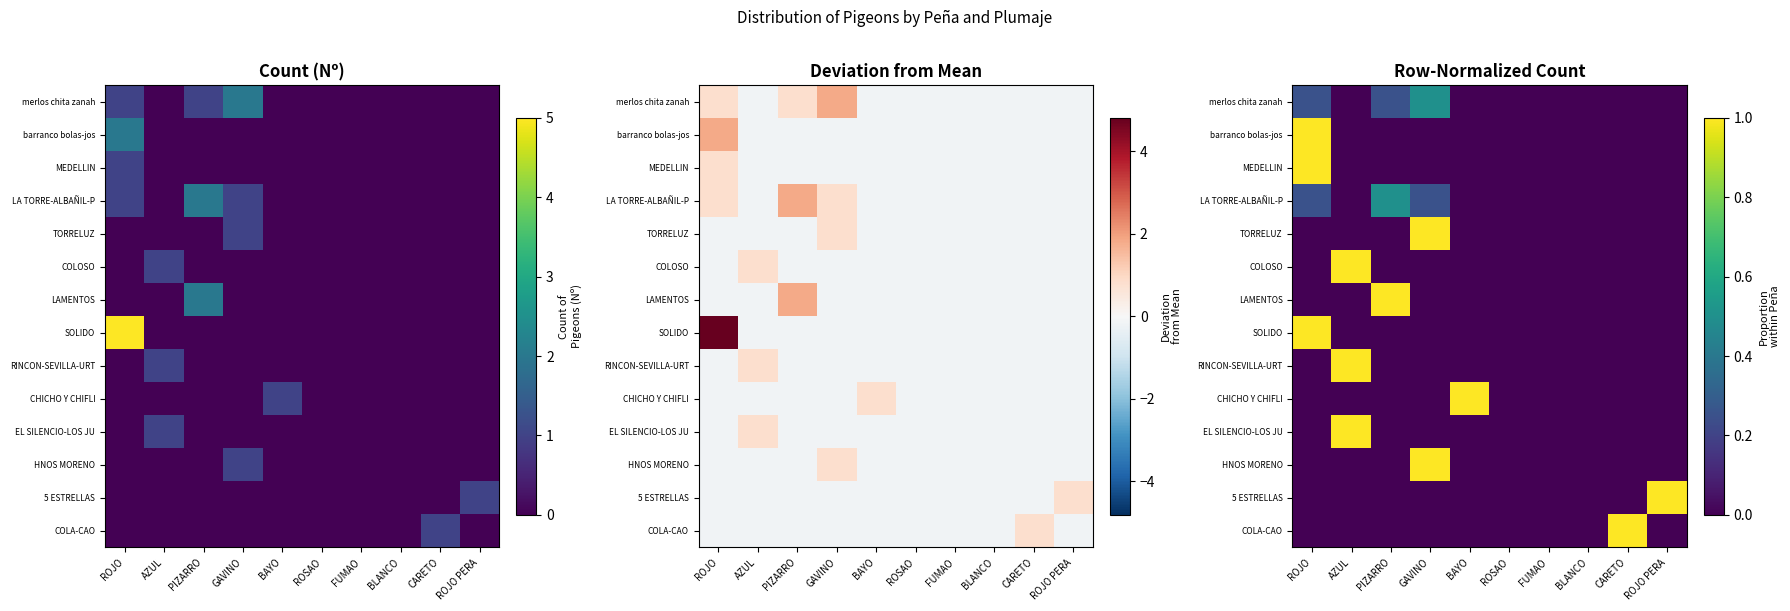

Count the COLOSO values in the range 0 to 1.

10